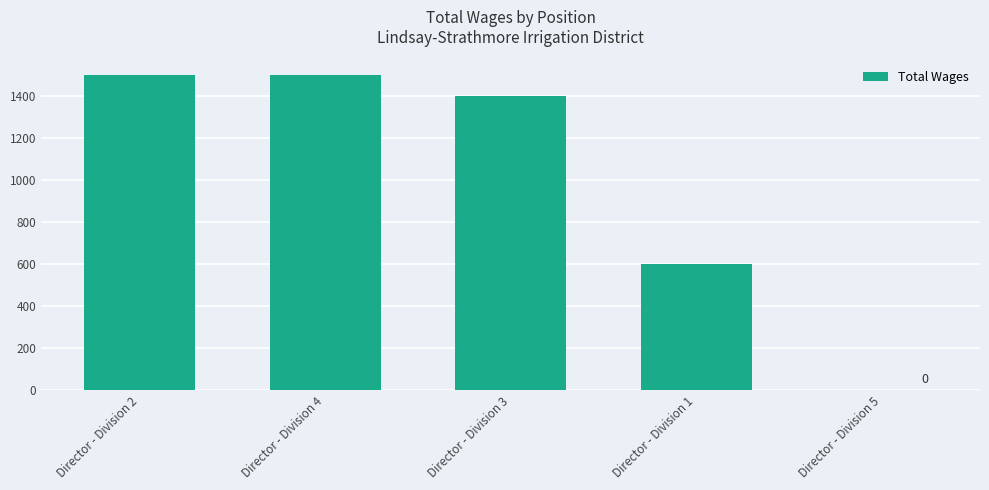

What is the sum of all values?

5000